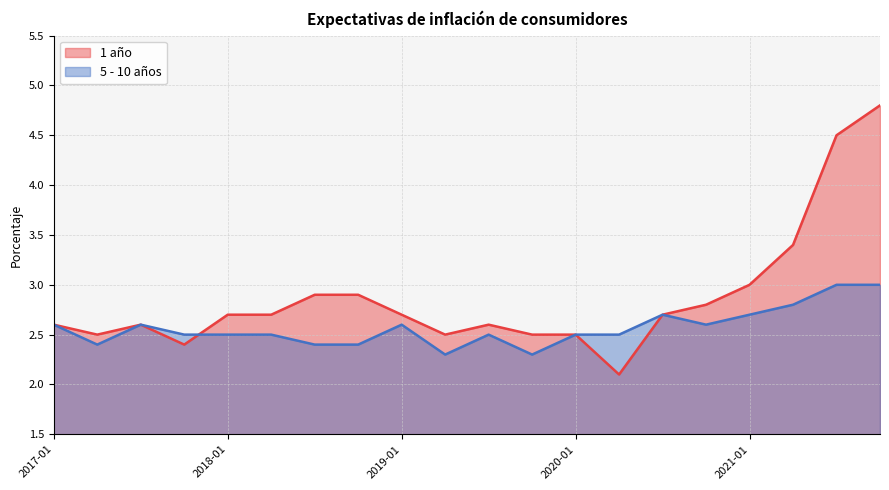

How many interior local peaks does the 1 año series have?

2